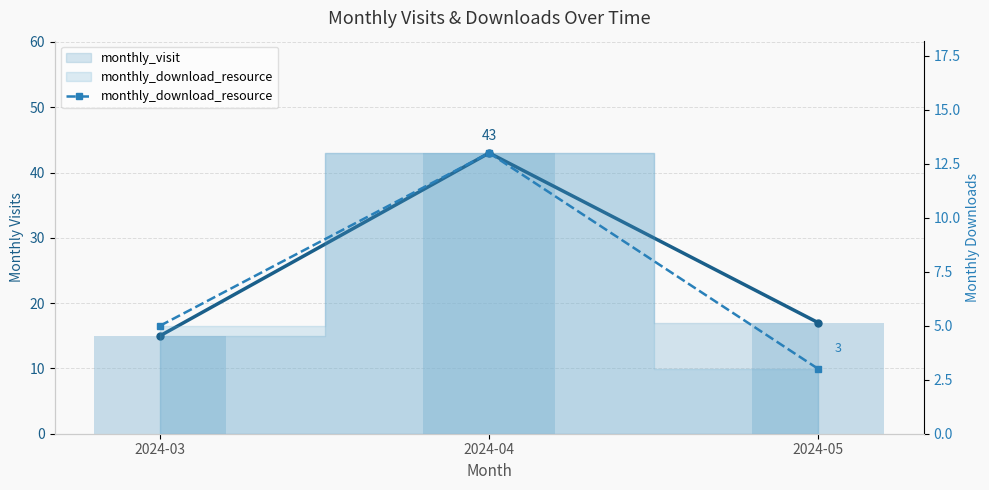

Does the chart contain any negative values?

No